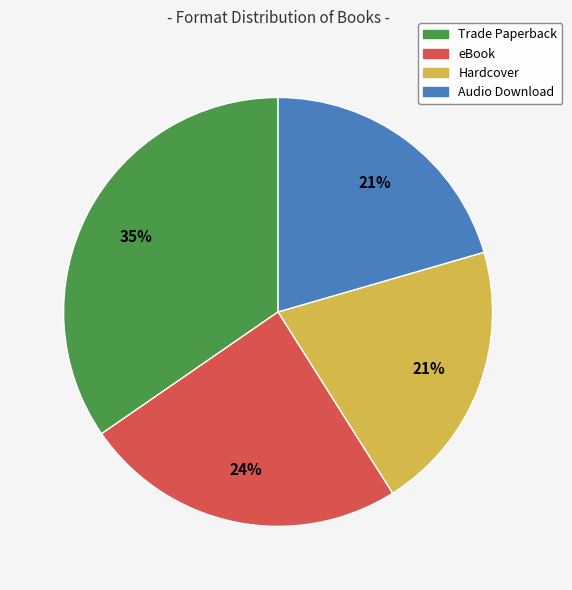

To the nearest percent, what portion does Hardcover represent?

21%